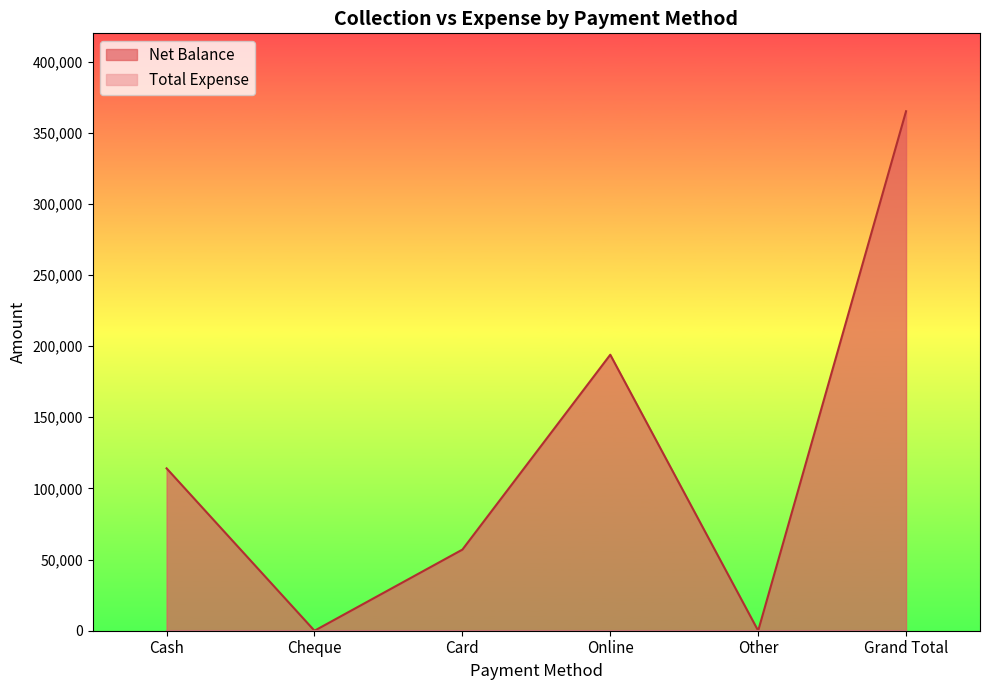

True or false: the data shows 365050 at Grand Total.

True